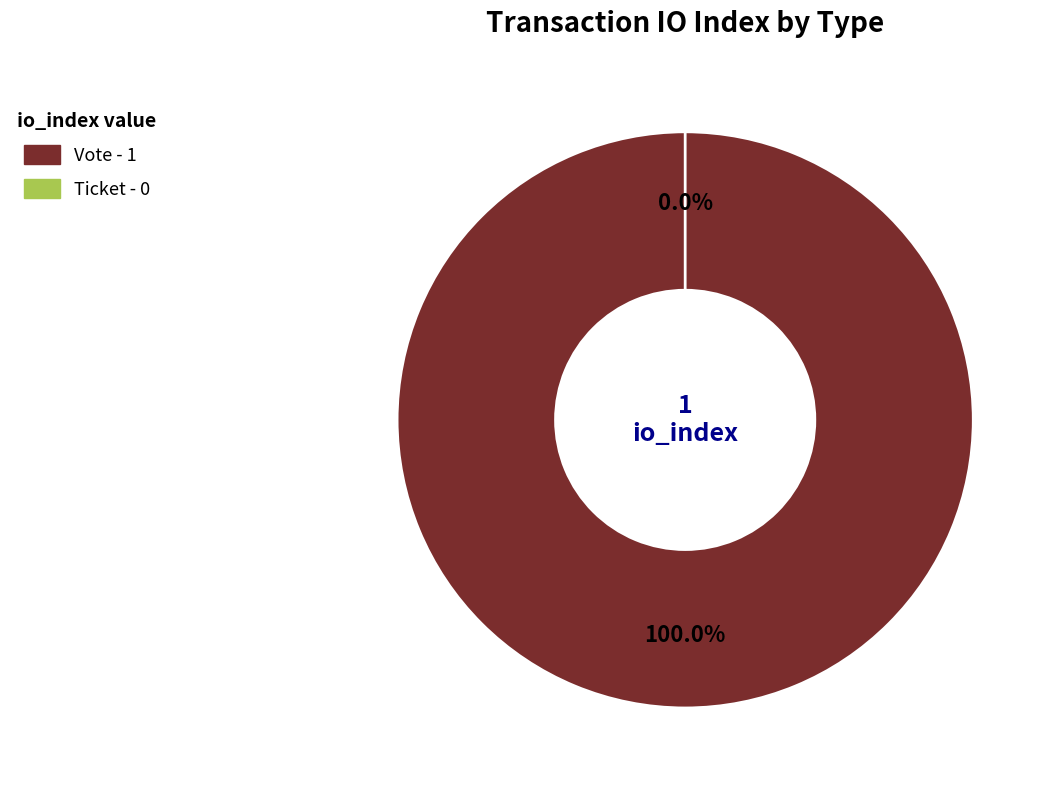

What is the largest slice in the pie chart?

Vote